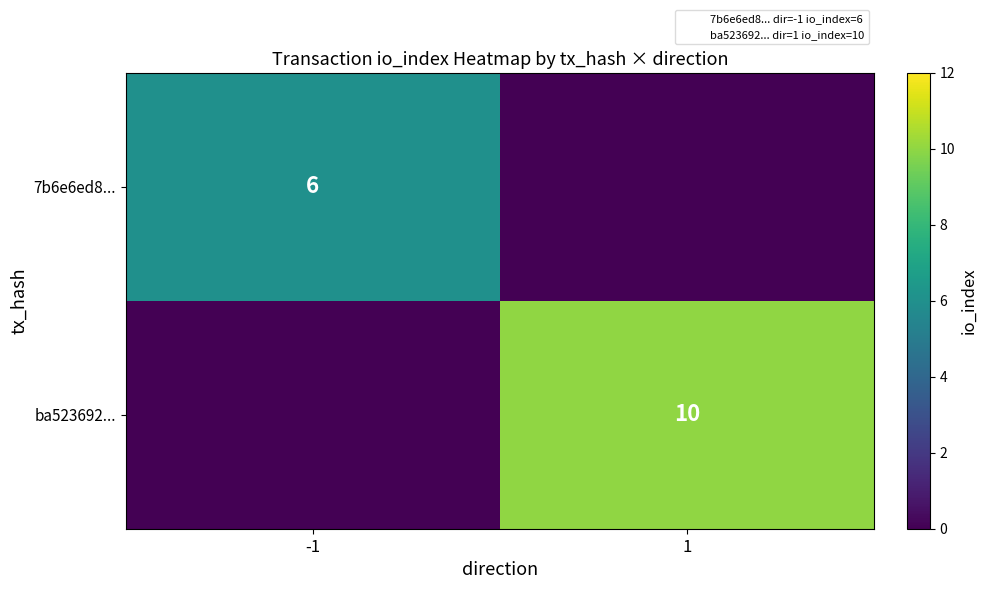

What is the difference between the maximum and minimum values in the 7b6e6ed8... series?

6